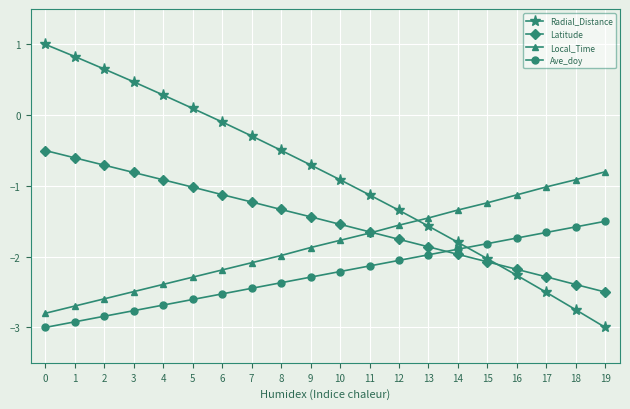

Is this an area chart (filled region under the line)?

No